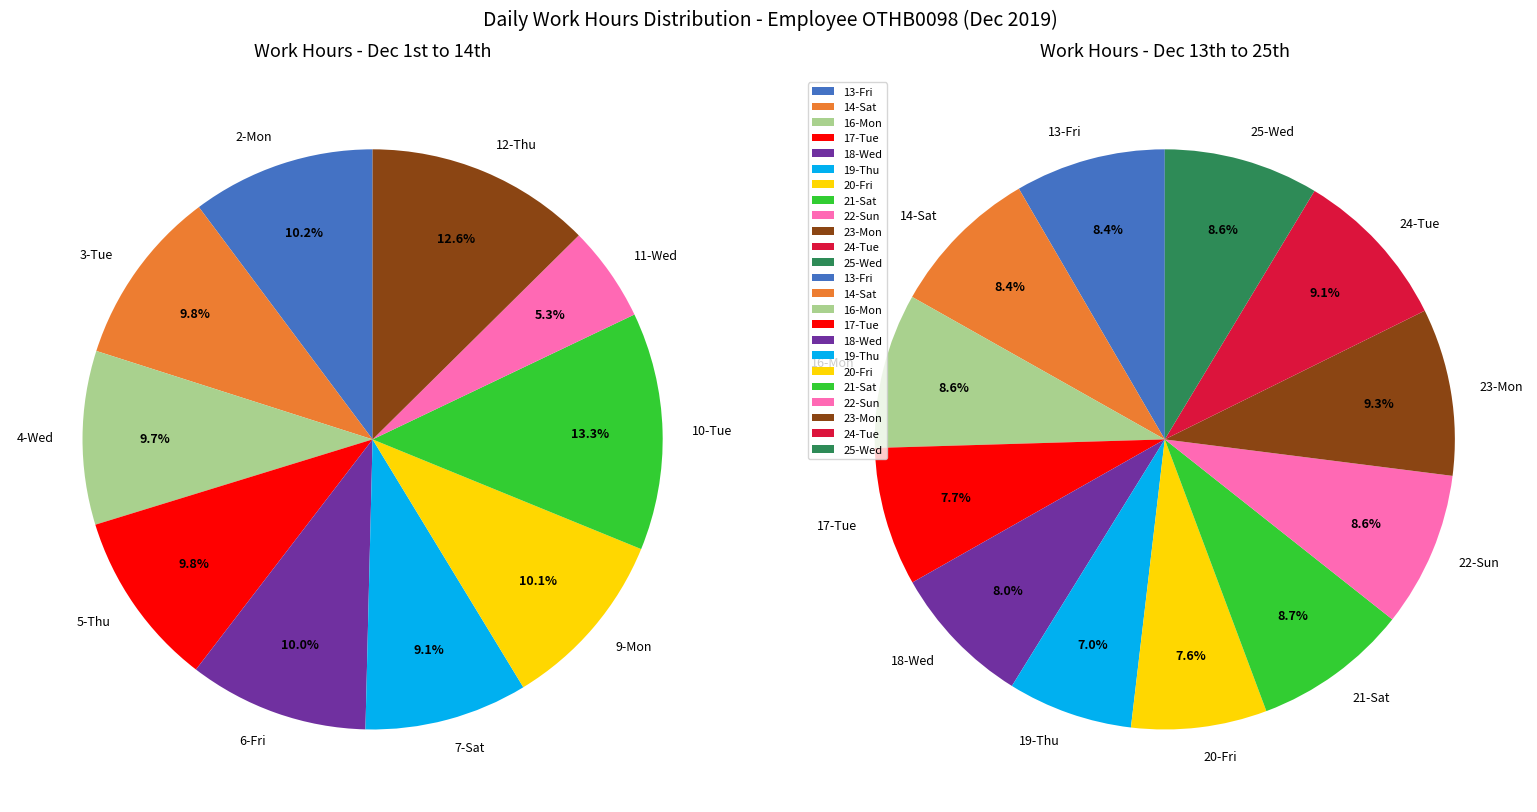

To the nearest percent, what is the difference between the 18-Wed and 24-Tue slice percentages?

1%